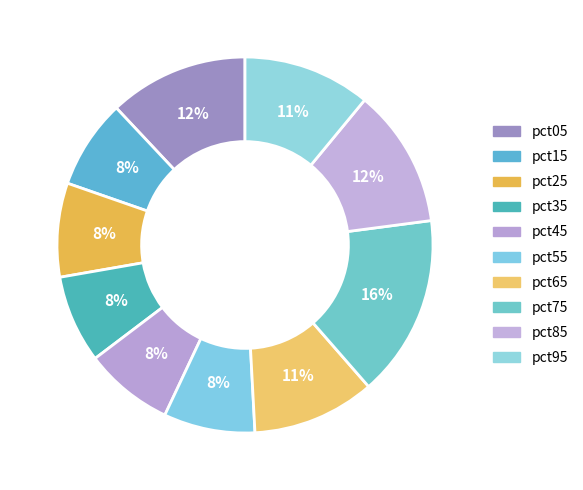

To the nearest percent, what is the difference between the pct25 and pct75 slice percentages?

8%